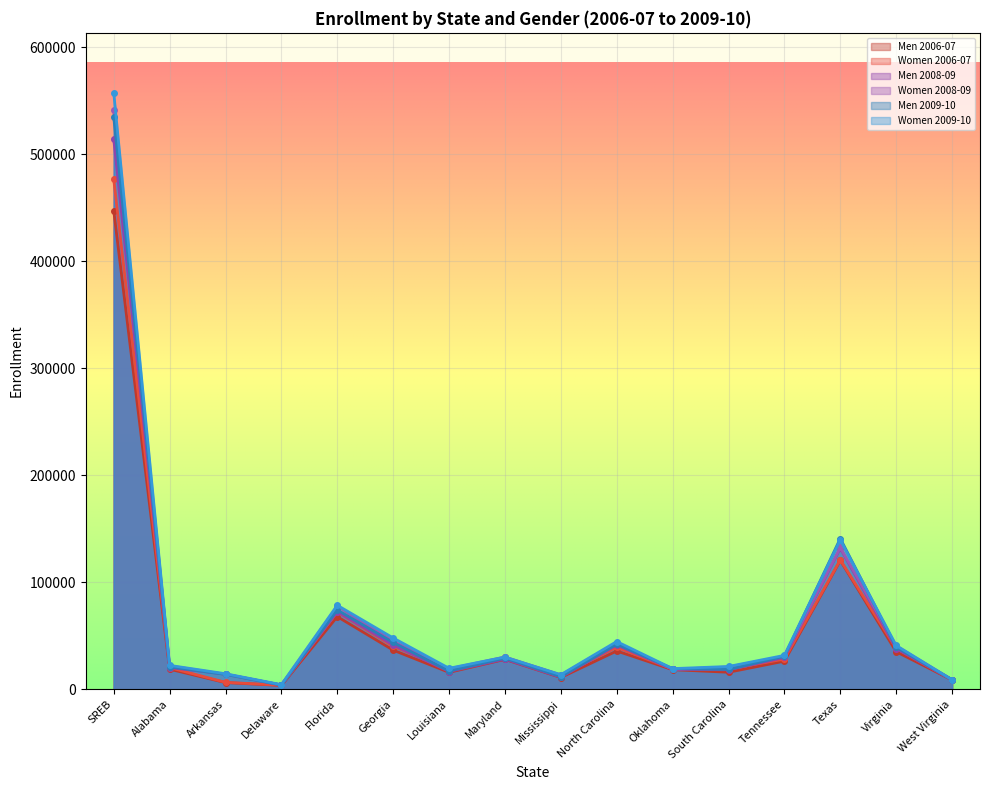

Between Mississippi and South Carolina, which series saw the biggest shift?

Women 2009-10